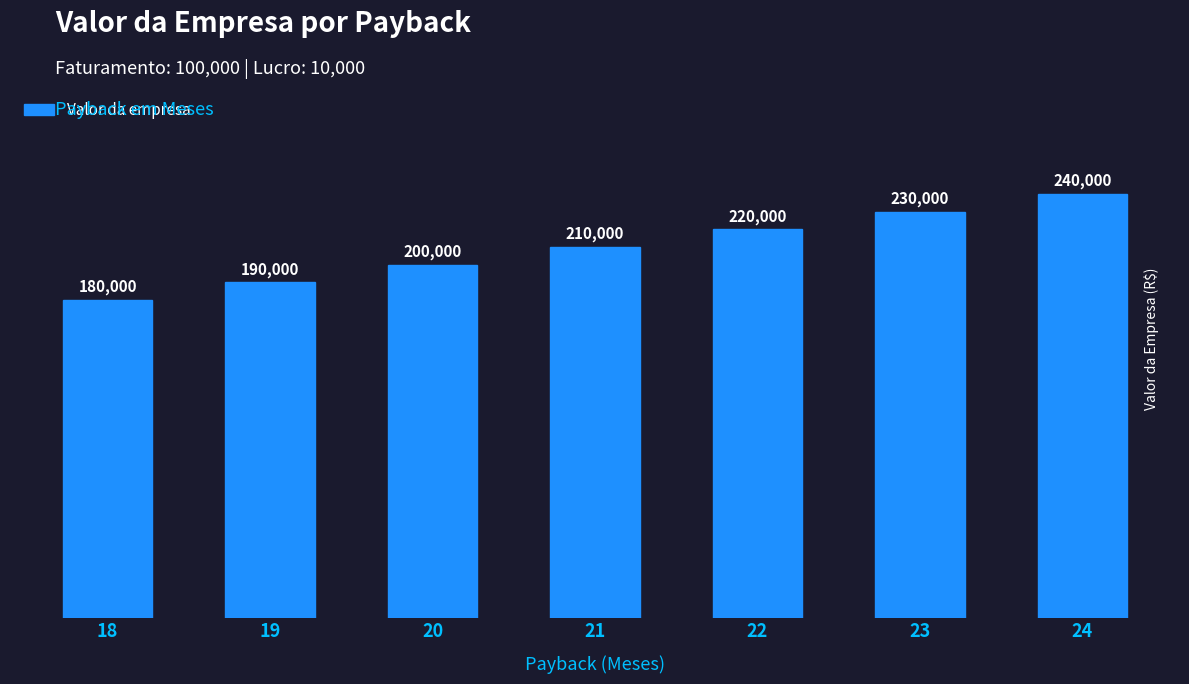

How many series are shown in this chart?

1